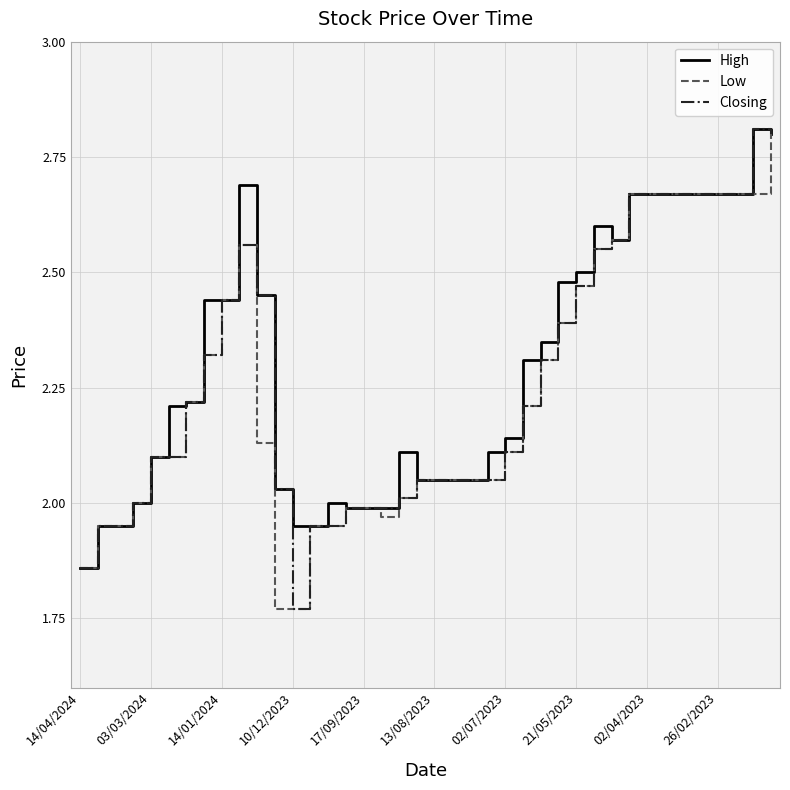

What is the greatest value displayed?

2.8